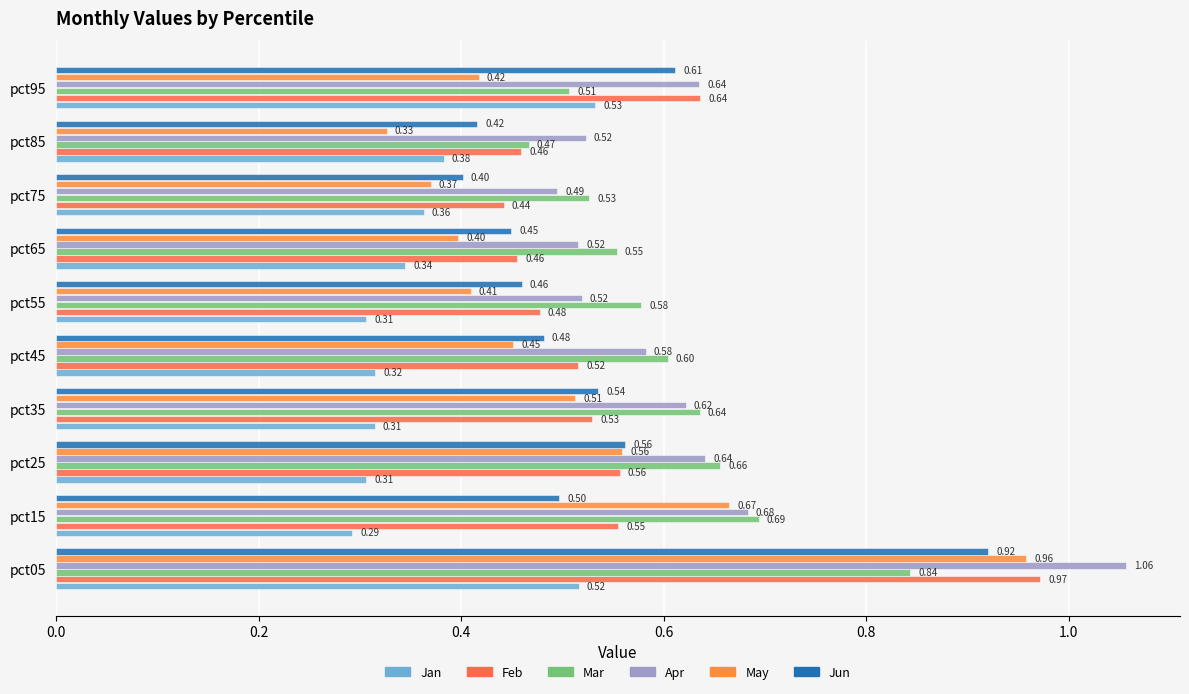

Reading left to right, transcribe all the data shown in this chart.

Jan: 0.5	0.3	0.3	0.3	0.3	0.3	0.3	0.4	0.4	0.5
Feb: 1.0	0.6	0.6	0.5	0.5	0.5	0.5	0.4	0.5	0.6
Mar: 0.8	0.7	0.7	0.6	0.6	0.6	0.6	0.5	0.5	0.5
Apr: 1.1	0.7	0.6	0.6	0.6	0.5	0.5	0.5	0.5	0.6
May: 1.0	0.7	0.6	0.5	0.5	0.4	0.4	0.4	0.3	0.4
Jun: 0.9	0.5	0.6	0.5	0.5	0.5	0.4	0.4	0.4	0.6